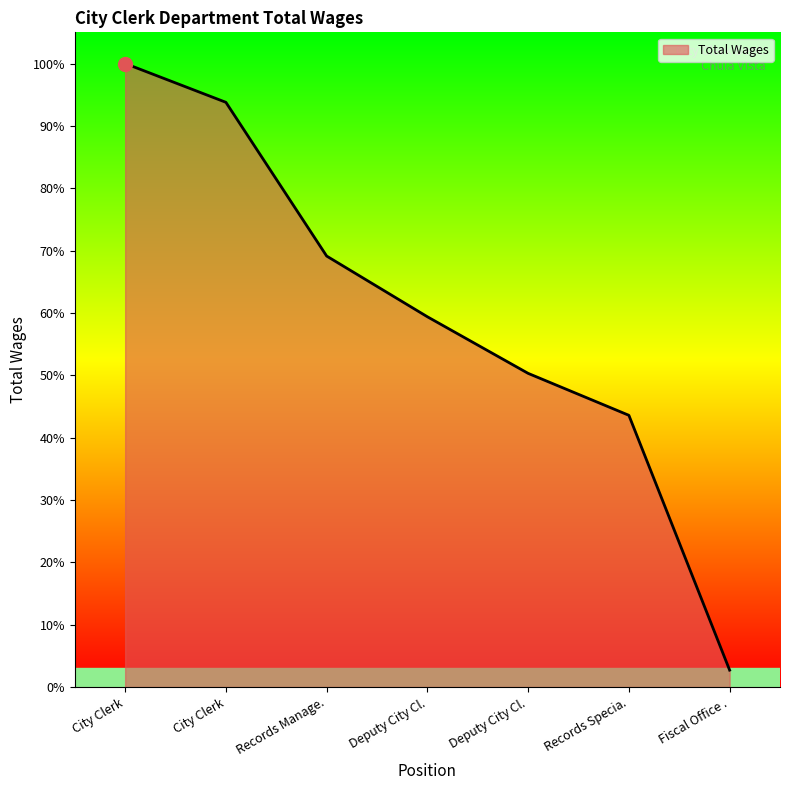

Which has a higher value, Records Manage. or City Clerk?

City Clerk